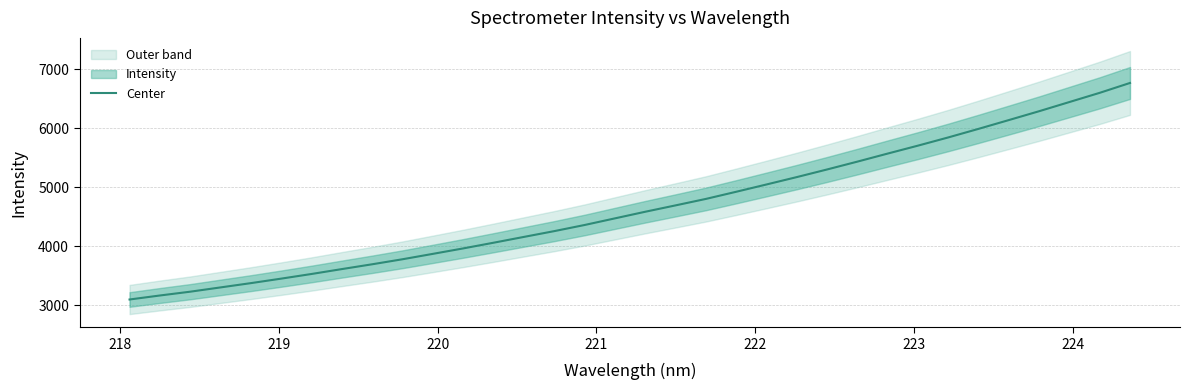

What is the highest value of the Center series?

6766.1